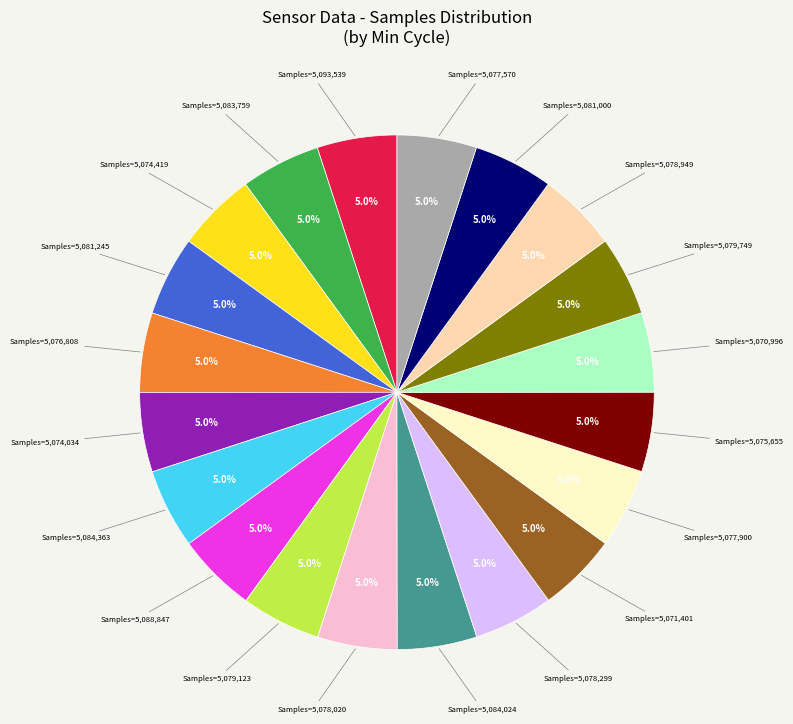

Is there any slice that represents more than half of the pie?

No